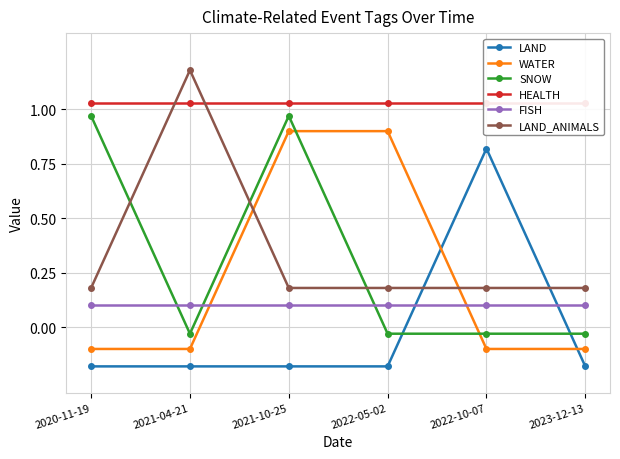

What is the difference between the highest and lowest values at 2021-10-25?

1.2